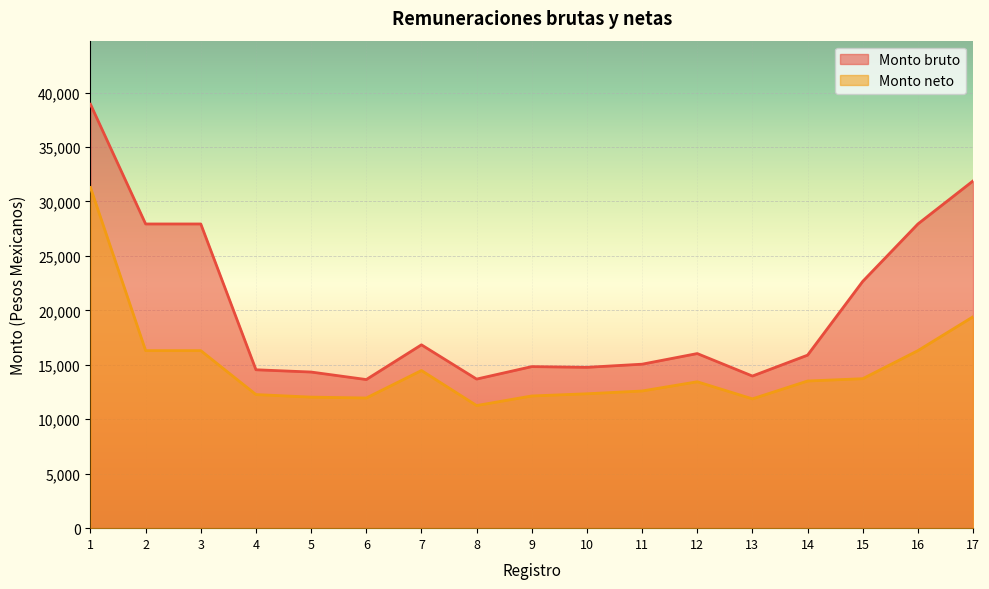

What are all the series names shown in the legend?

Monto bruto, Monto neto